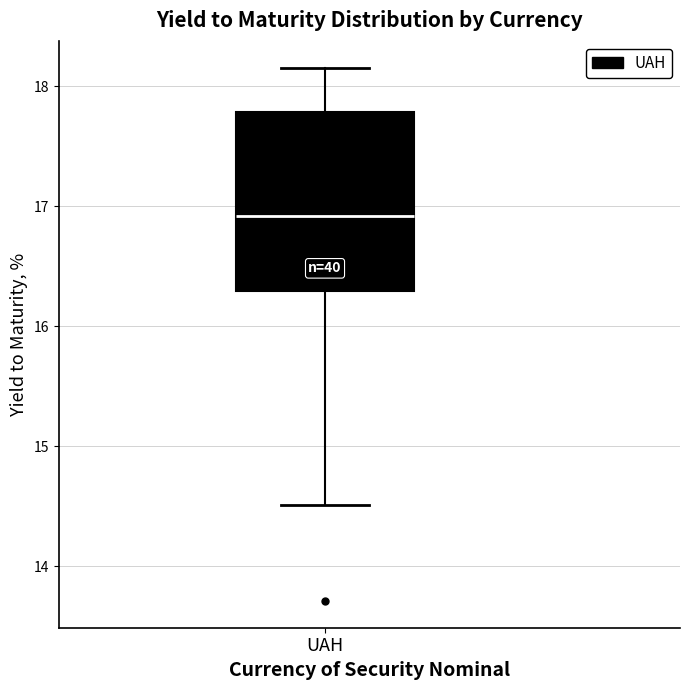

Read this box plot against the y-axis: the position of the median line, the range covered by the box, and the ends of both whiskers. The values are not printed on the chart, so give them approximately, as read against the axis.

median 16.9, box 16.3 to 17.8, whiskers 14.5 to 18.2